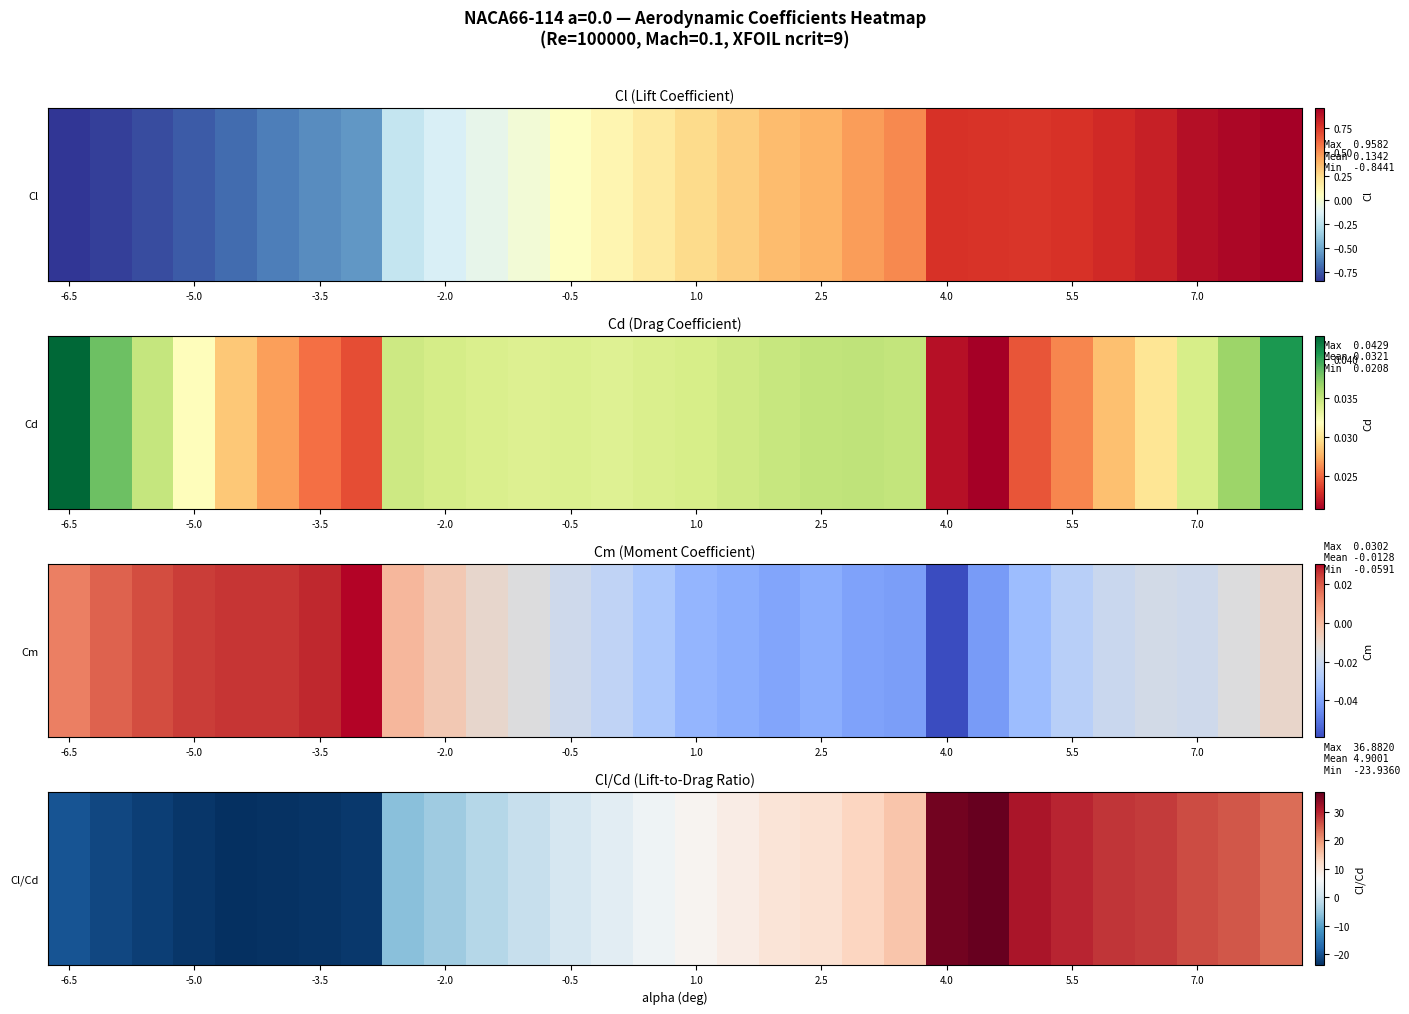

Is it true that the value at 17 is 10.4?

True